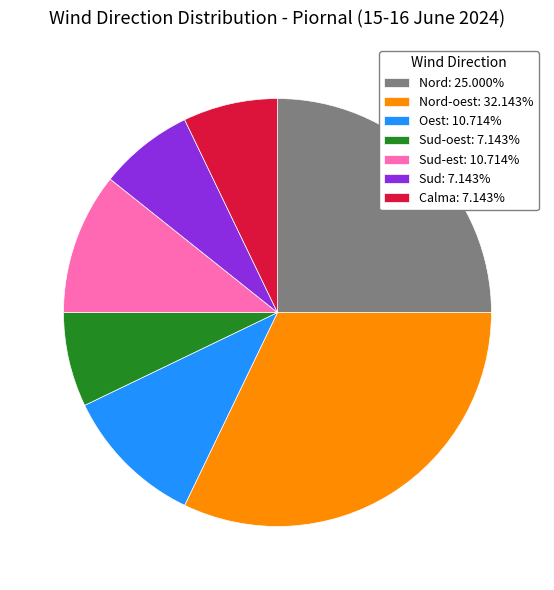

Is there a majority slice in this chart?

No